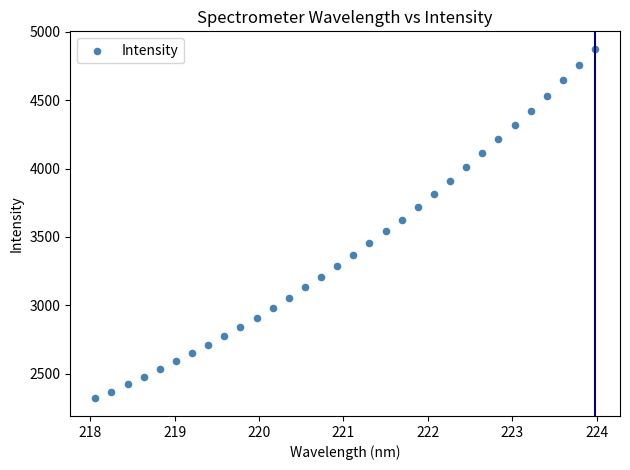

What is the range of Y values (max minus min)?

2555.9